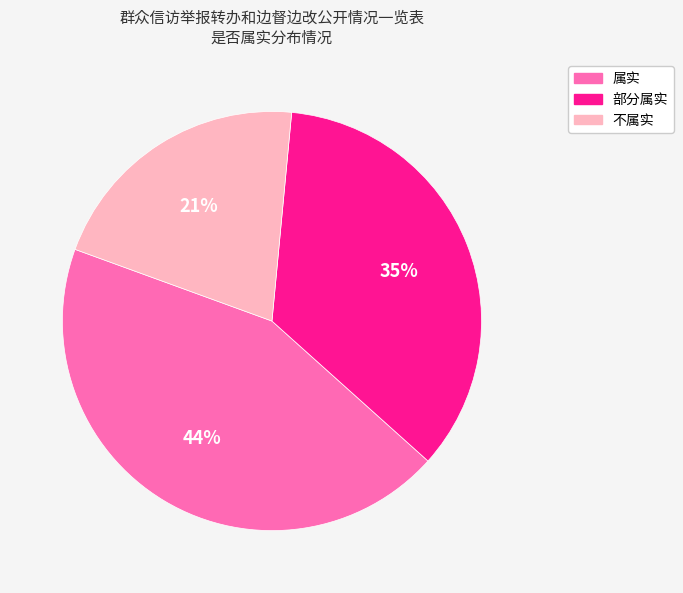

Does 部分属实 represent more than half of the total?

No